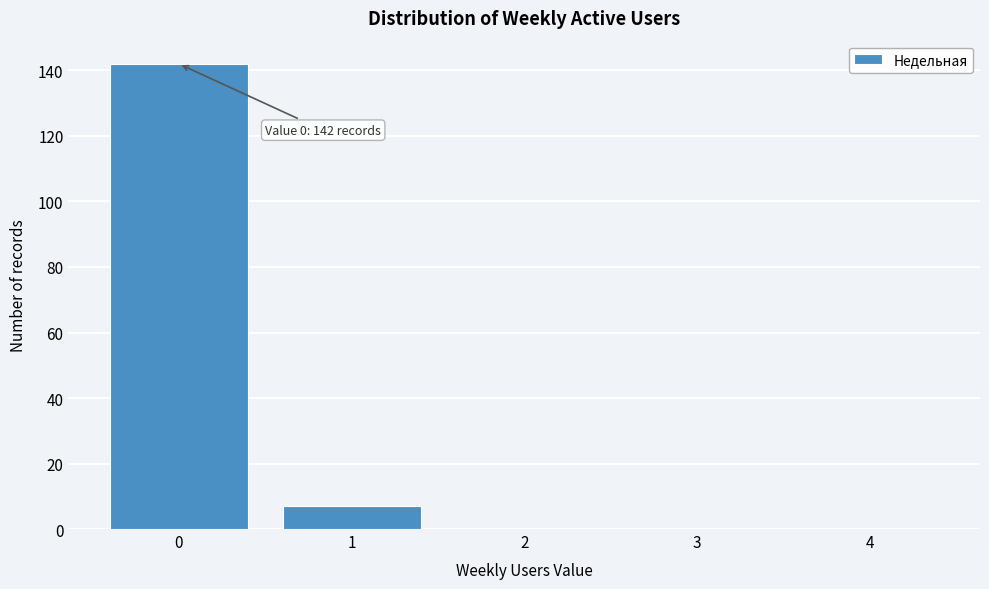

Reading left to right, transcribe all the data shown in this chart.

0=142	1=7	2=0	3=0	4=0